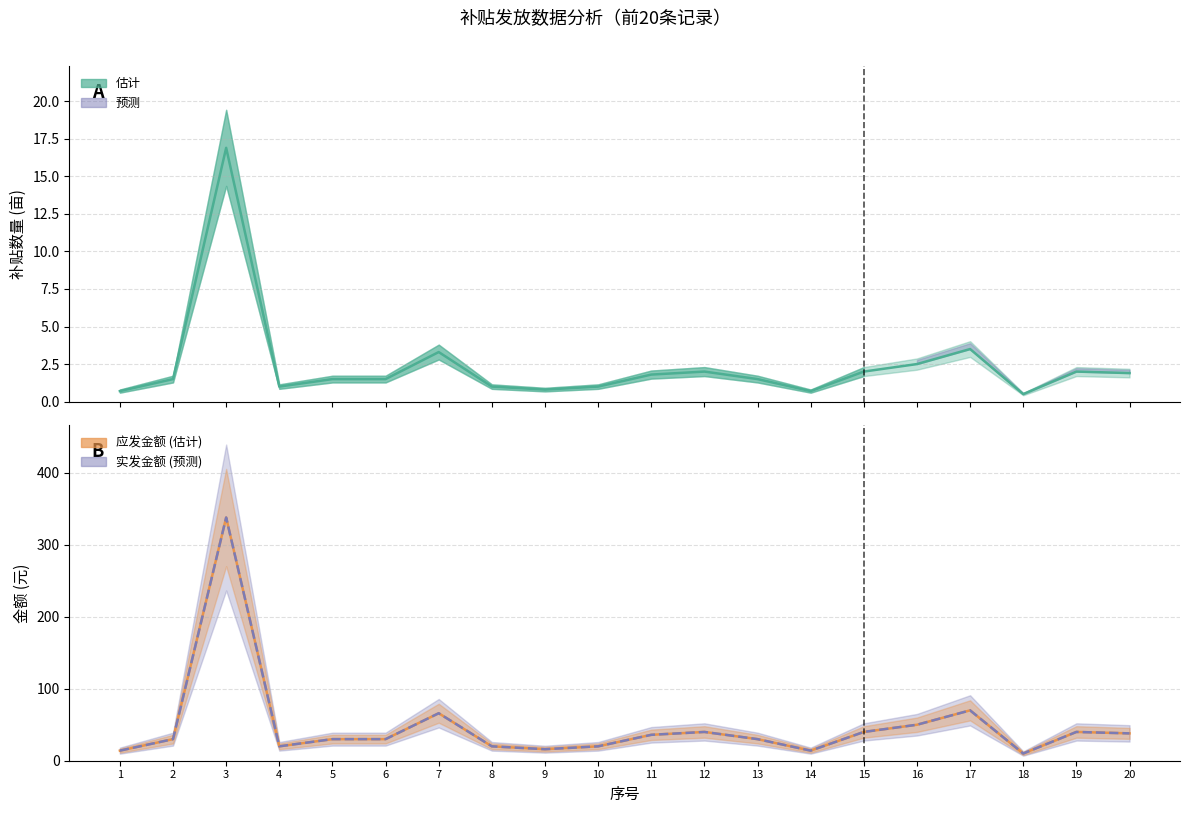

Is it true that 应发金额 equals 14 at 1?

True